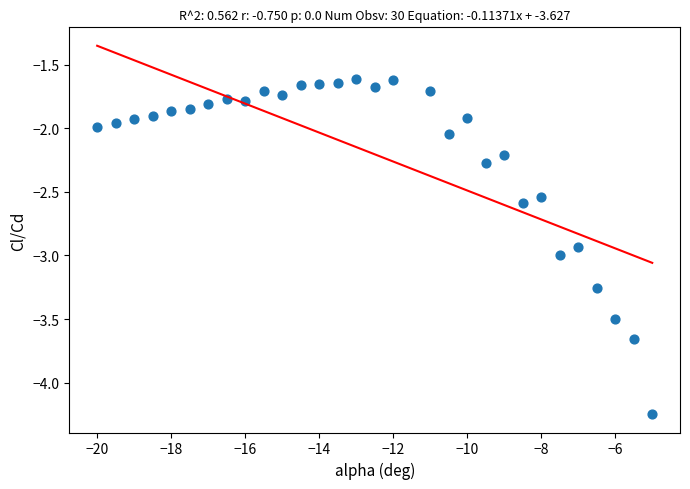

What is the range of X values (max minus min)?

15.0